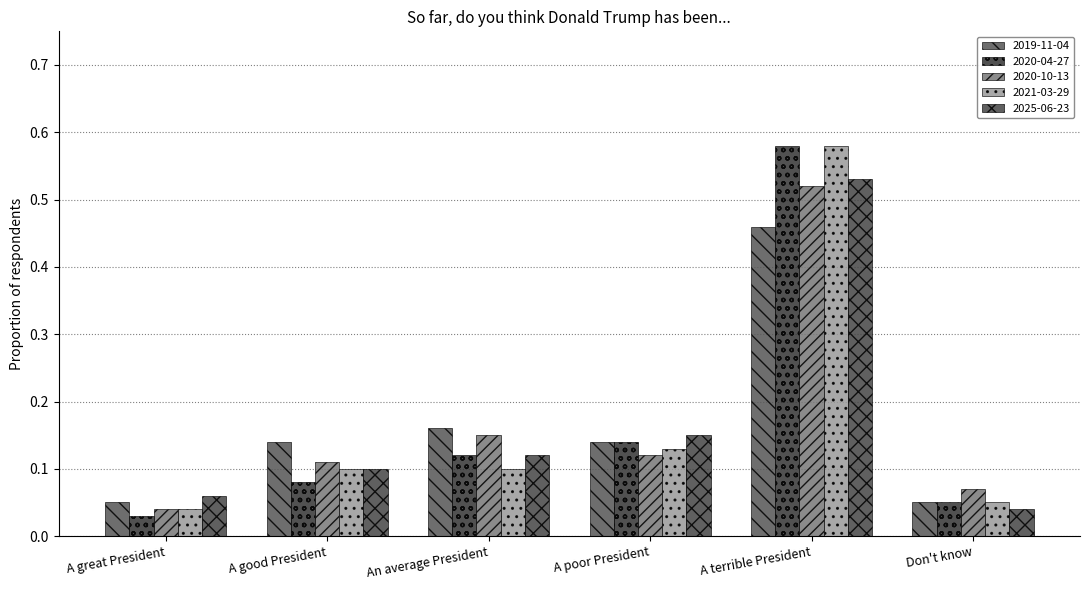

List the labels in order of 2020-04-27 value, largest first.

A terrible President, A poor President, An average President, A good President, Don't know, A great President